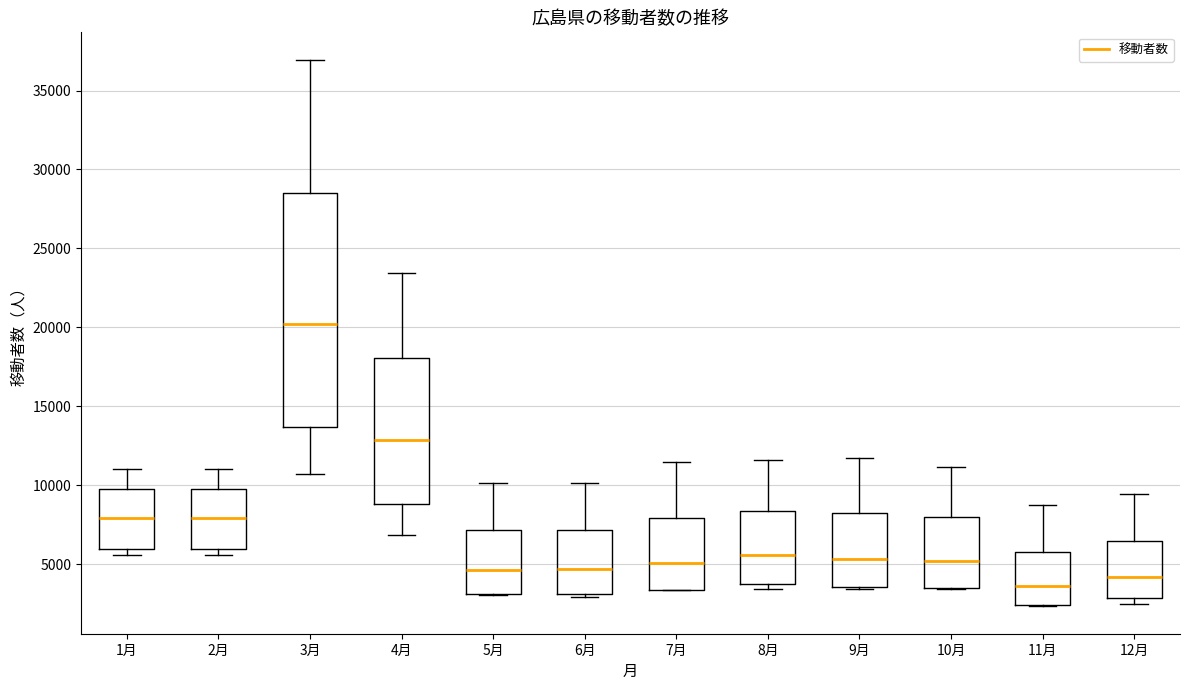

Reading left to right, transcribe this box plot: for each box, give where its median line is, the range the box spans, and where its two whiskers end, as read against the y-axis. The values are not printed on the chart, so give them approximately, as read against the axis.

1月: median 8000, box 6000 to 10000, whiskers 5500 to 11000
2月: median 8000, box 6000 to 10000, whiskers 5500 to 11000
3月: median 20000, box 13500 to 28500, whiskers 10500 to 37000
4月: median 13000, box 9000 to 18000, whiskers 7000 to 23500
5月: median 4500, box 3000 to 7000, whiskers 3000 to 10000
6月: median 4500, box 3000 to 7000, whiskers 3000 (just below the box's lower edge) to 10000
7月: median 5000, box 3500 to 8000, whiskers 3500 to 11500
8月: median 5500, box 4000 to 8500, whiskers 3500 to 11500
9月: median 5500, box 3500 to 8000, whiskers 3500 to 11500
10月: median 5000, box 3500 to 8000, whiskers 3500 to 11000
11月: median 3500, box 2500 to 6000, whiskers 2500 to 9000
12月: median 4000, box 3000 to 6500, whiskers 2500 to 9500